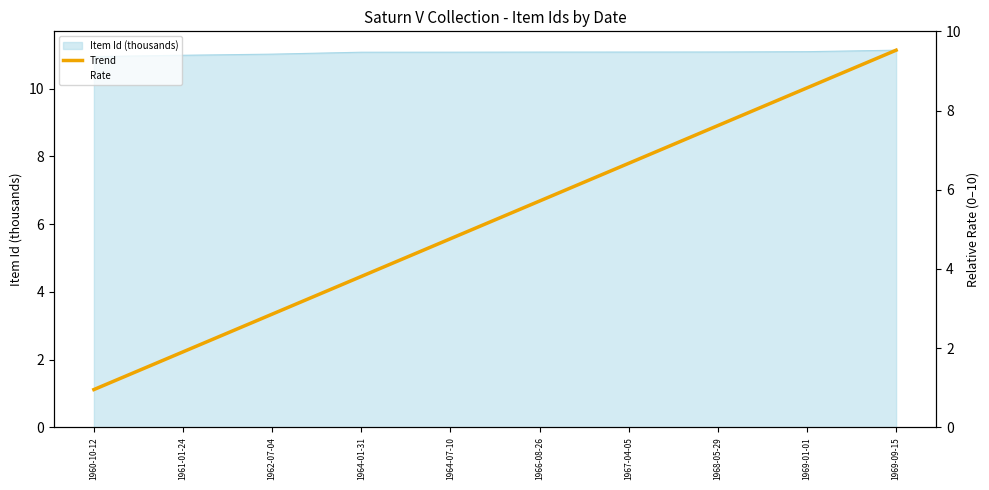

At which category does the chart reach its peak across all series?

1969-09-15